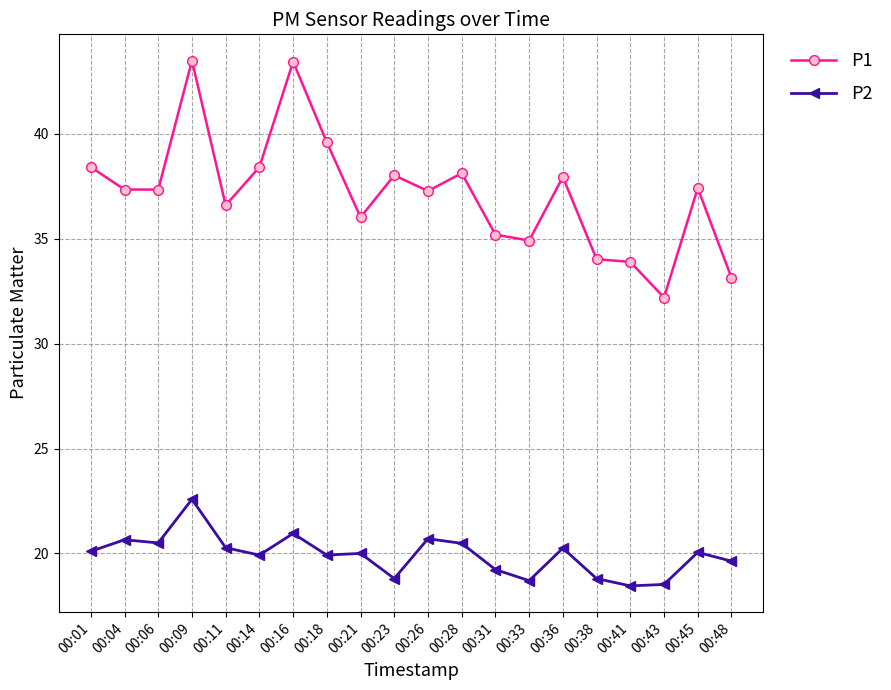

True or false: P1 and P2 intersect in this chart.

False